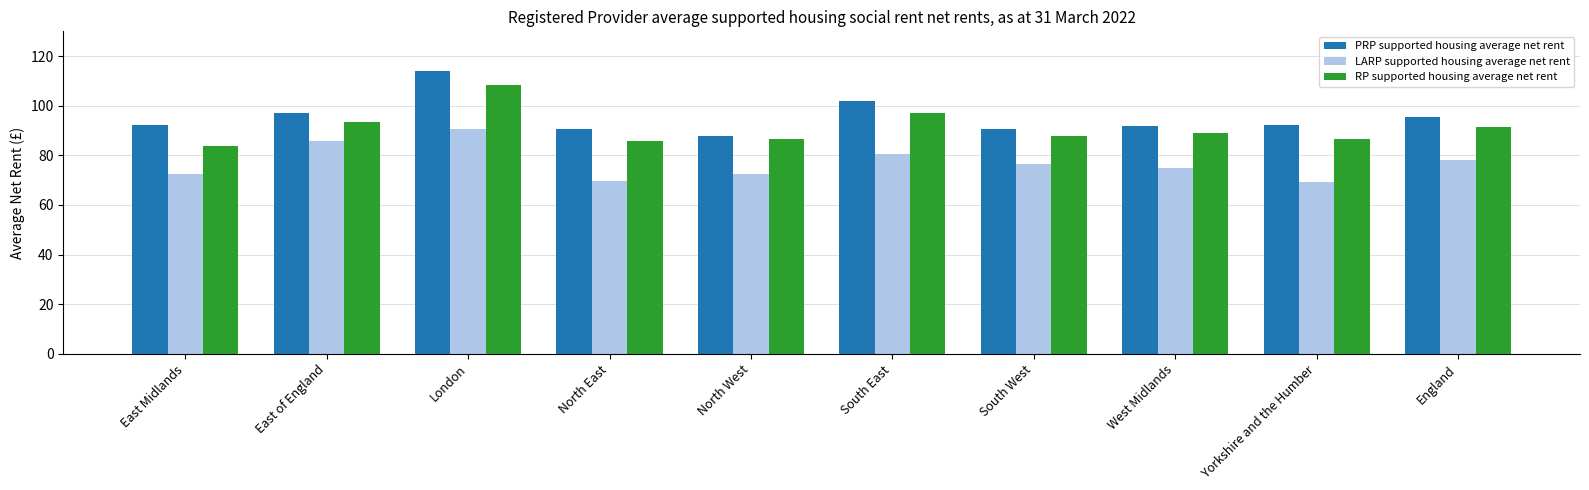

At which label does RP supported housing average net rent reach its minimum?

East Midlands